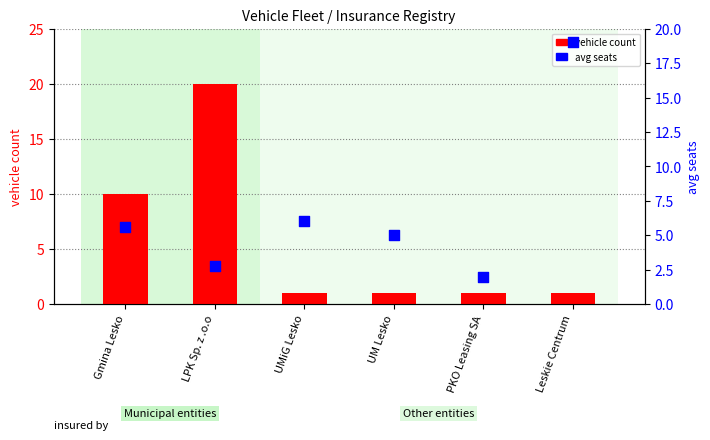

At which category is the sum across all series the highest?

LPK Sp. z .o.o